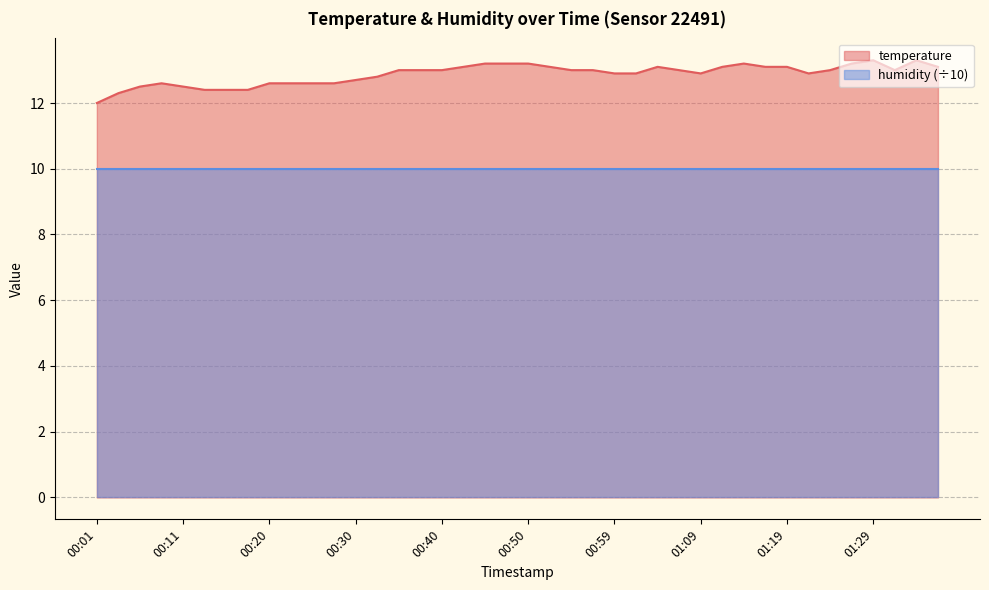

What is the change in value from 00:52 to 00:59?

-0.2